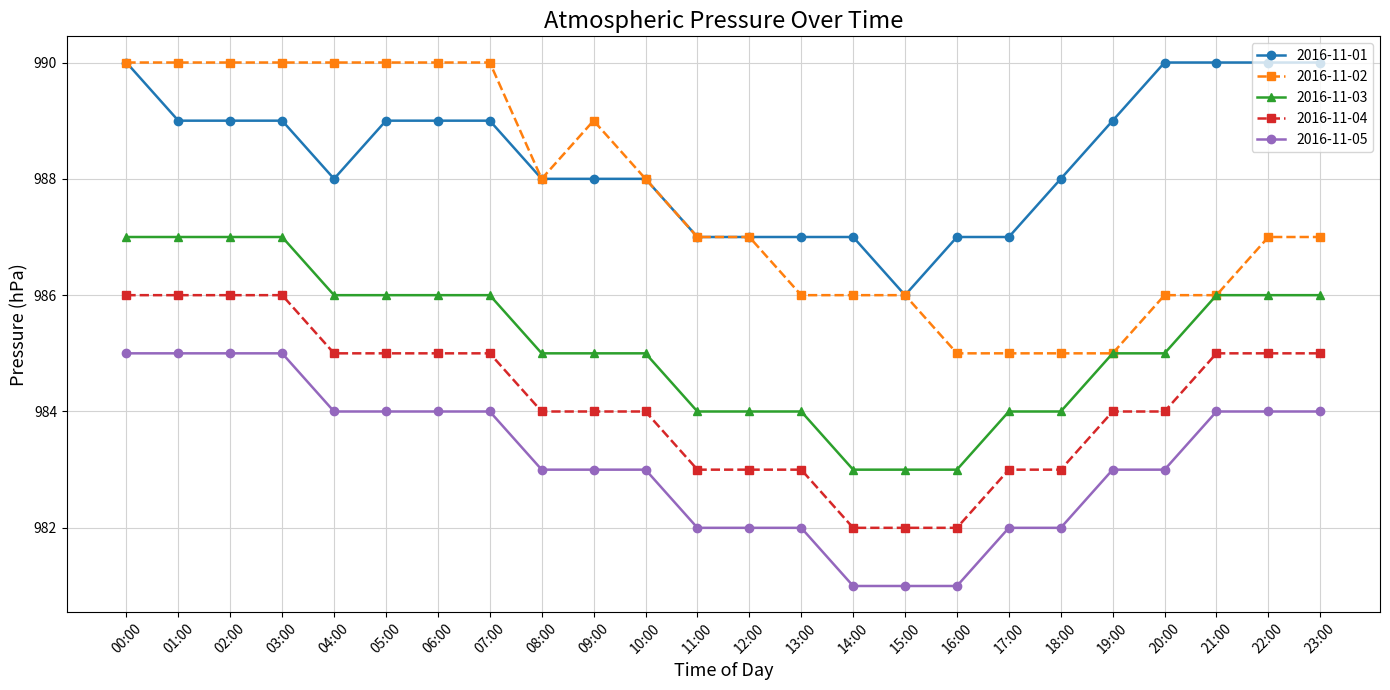

The 2016-11-03 series shows 430 at 11:00. True or false?

False